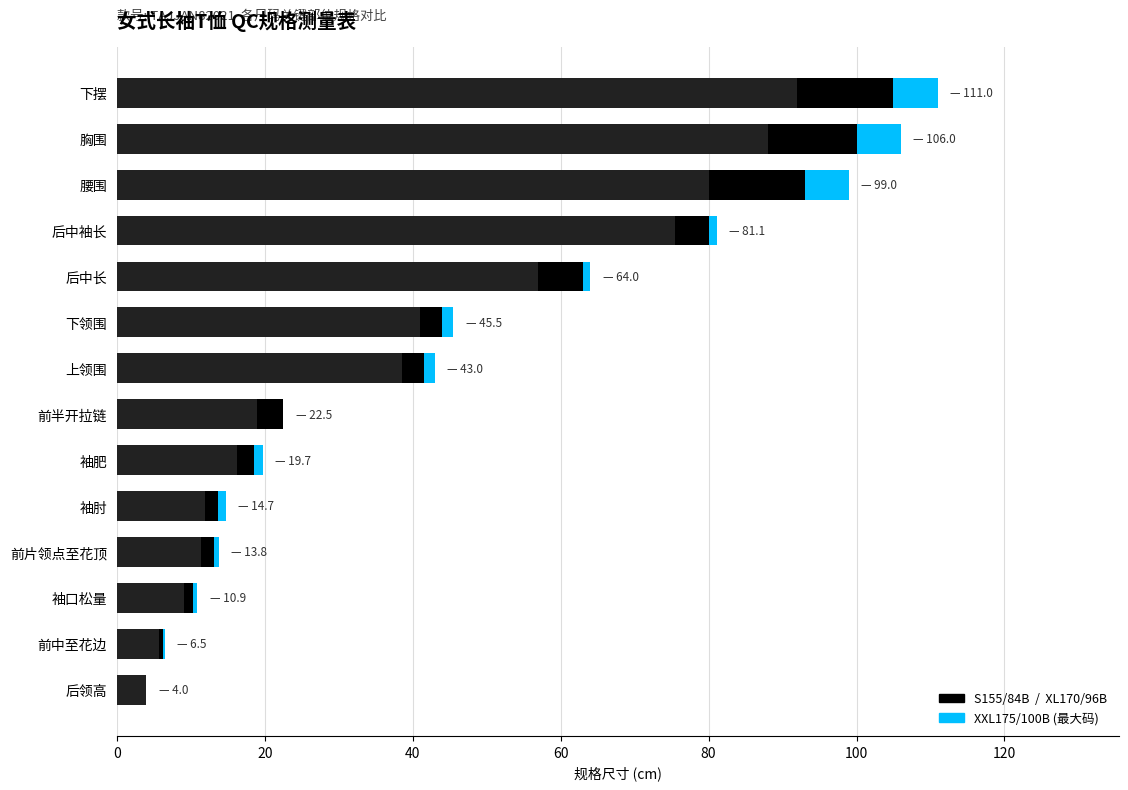

At how many categories does at least one series exceed 103?

2